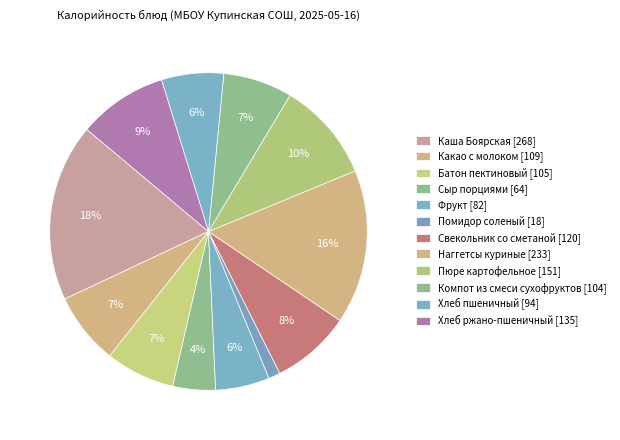

Between Какао с молоком and Пюре картофельное, which is larger?

Пюре картофельное